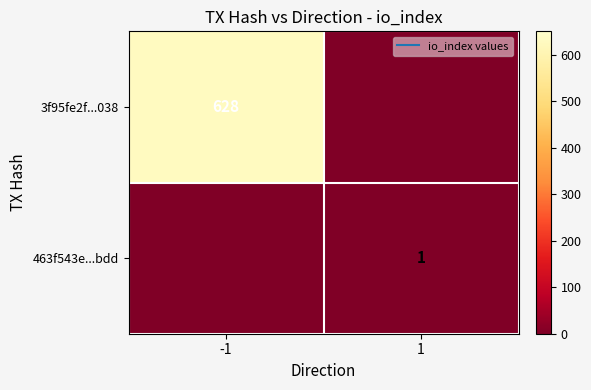

Which series changed the most between -1 and 1?

3f95fe2f...038